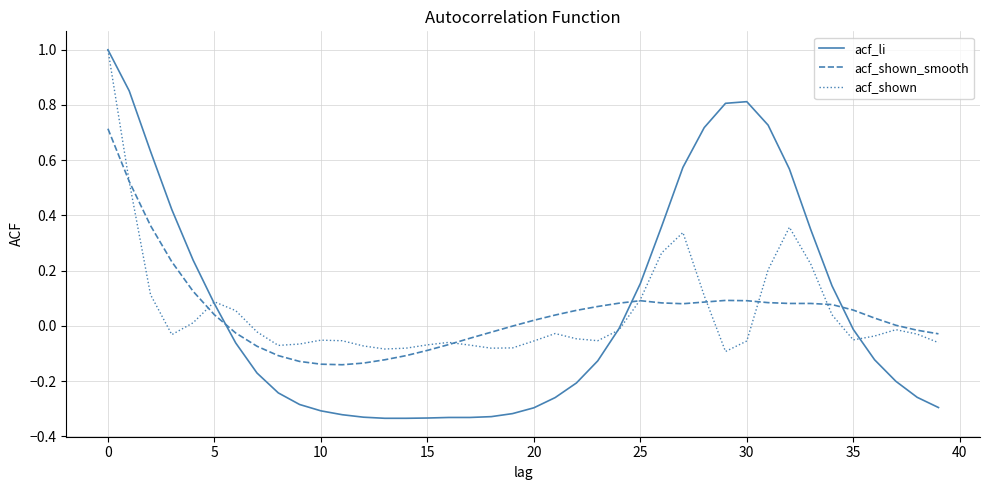

Does the chart have visible grid lines?

Yes